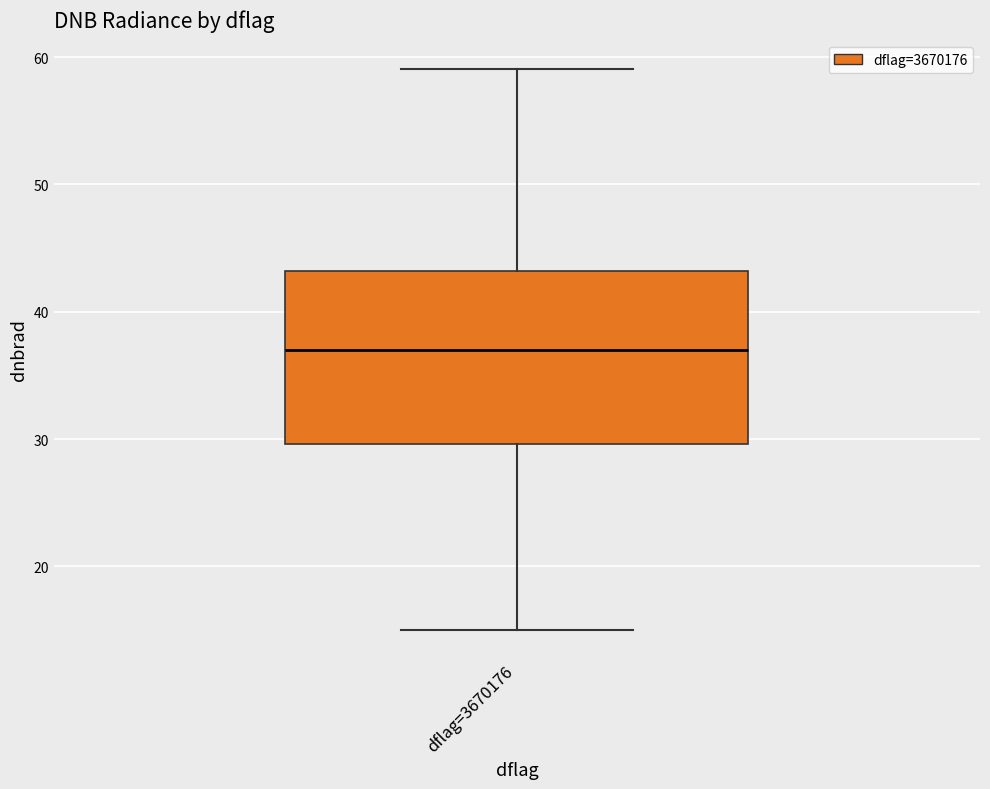

Read this box plot against the y-axis: the position of the median line, the range covered by the box, and the ends of both whiskers. The values are not printed on the chart, so give them approximately, as read against the axis.

median 37, box 30 to 43, whiskers 15 to 59